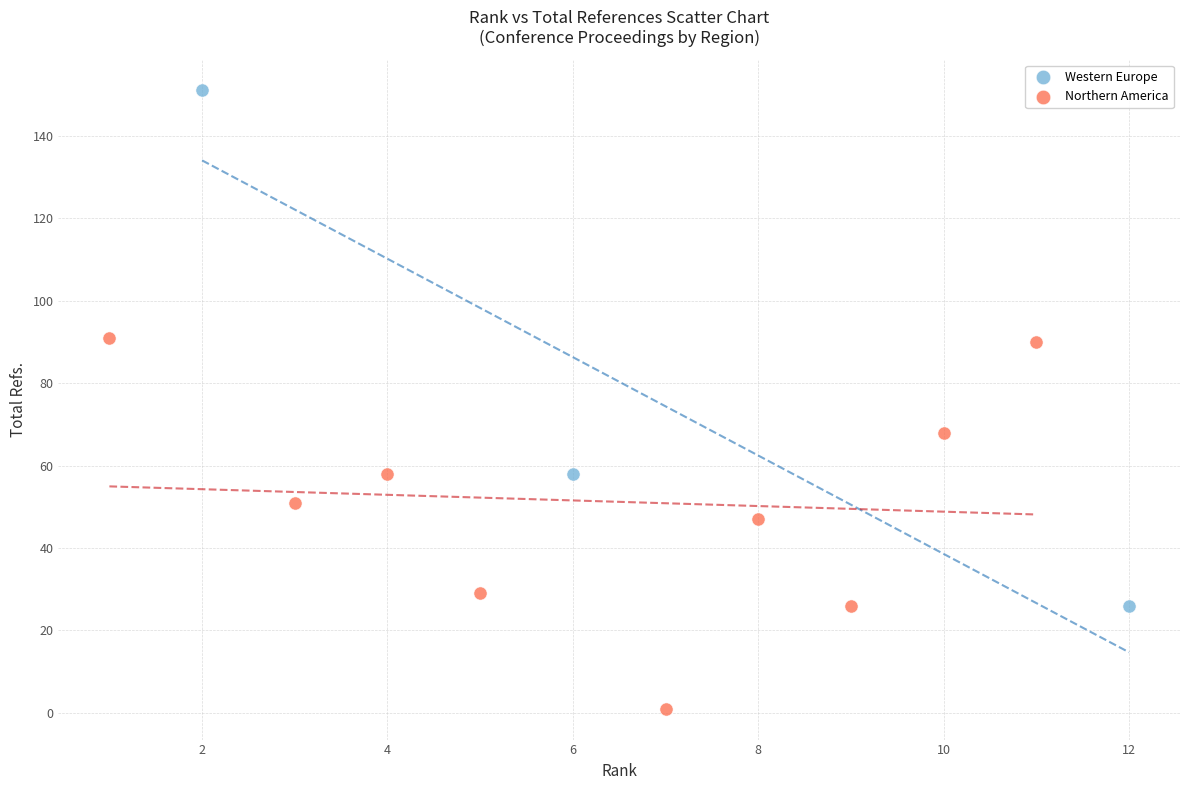

Which series has the widest spread of Y values?

Western Europe